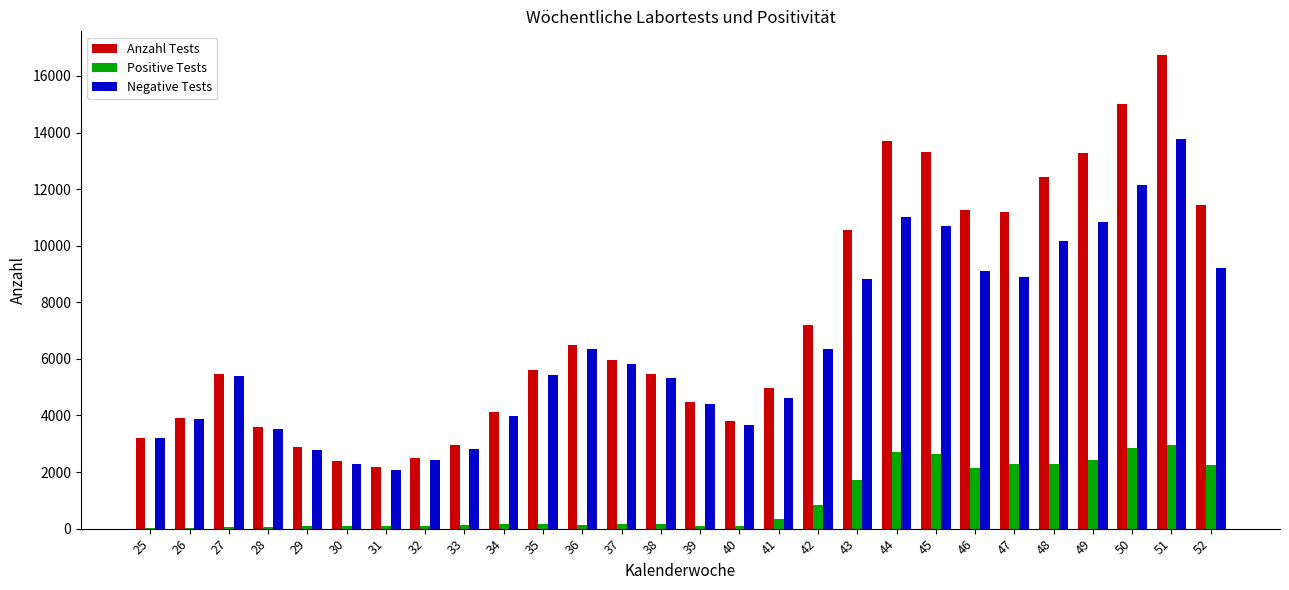

What is the highest value of the Anzahl Tests series?

16741.0